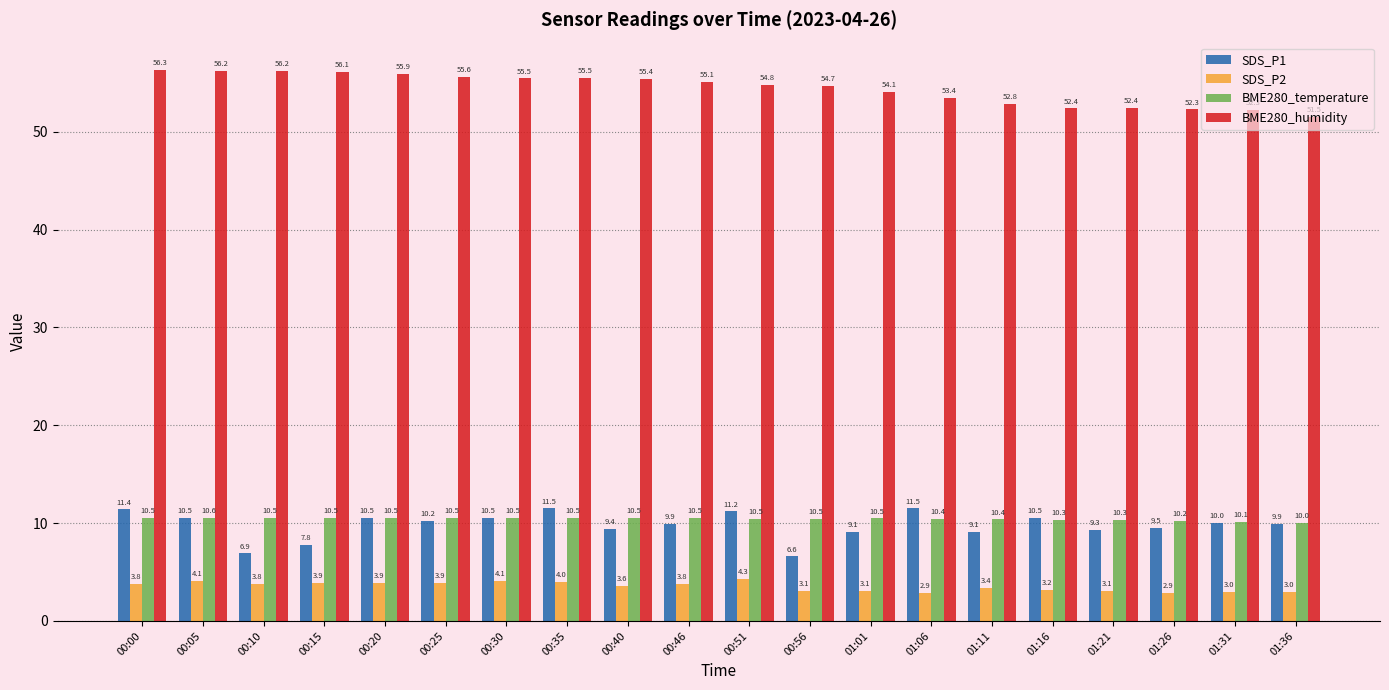

What is the difference between the maximum and minimum values in the SDS_P2 series?

1.4